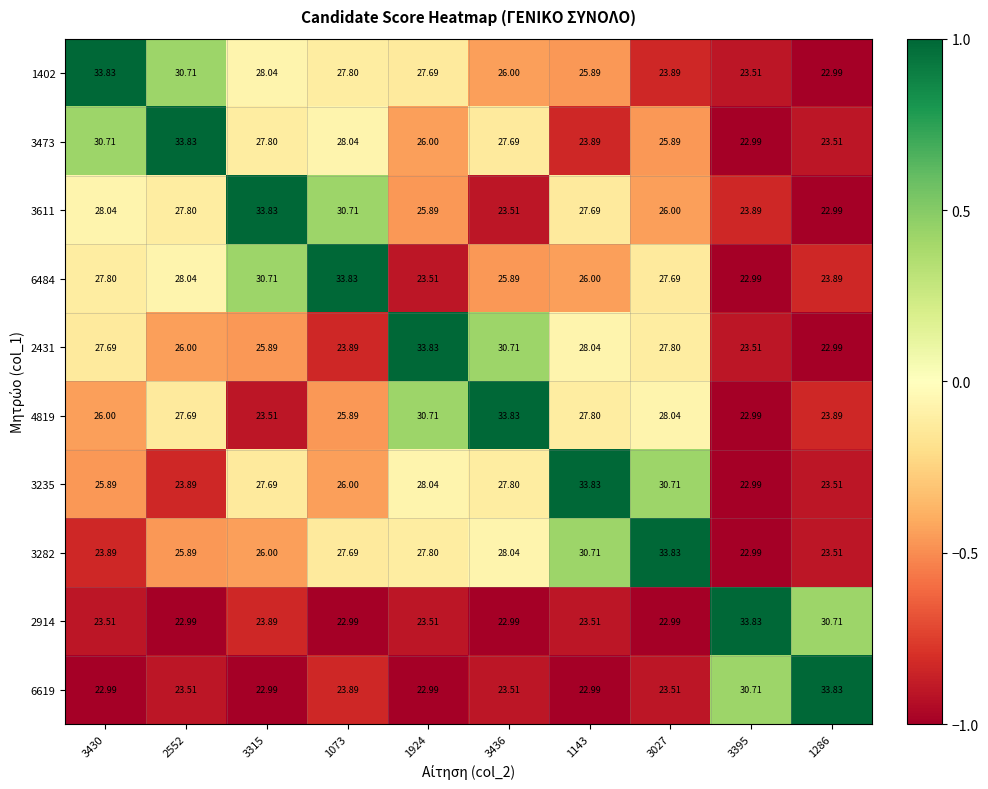

Count the number of data series in this chart.

10